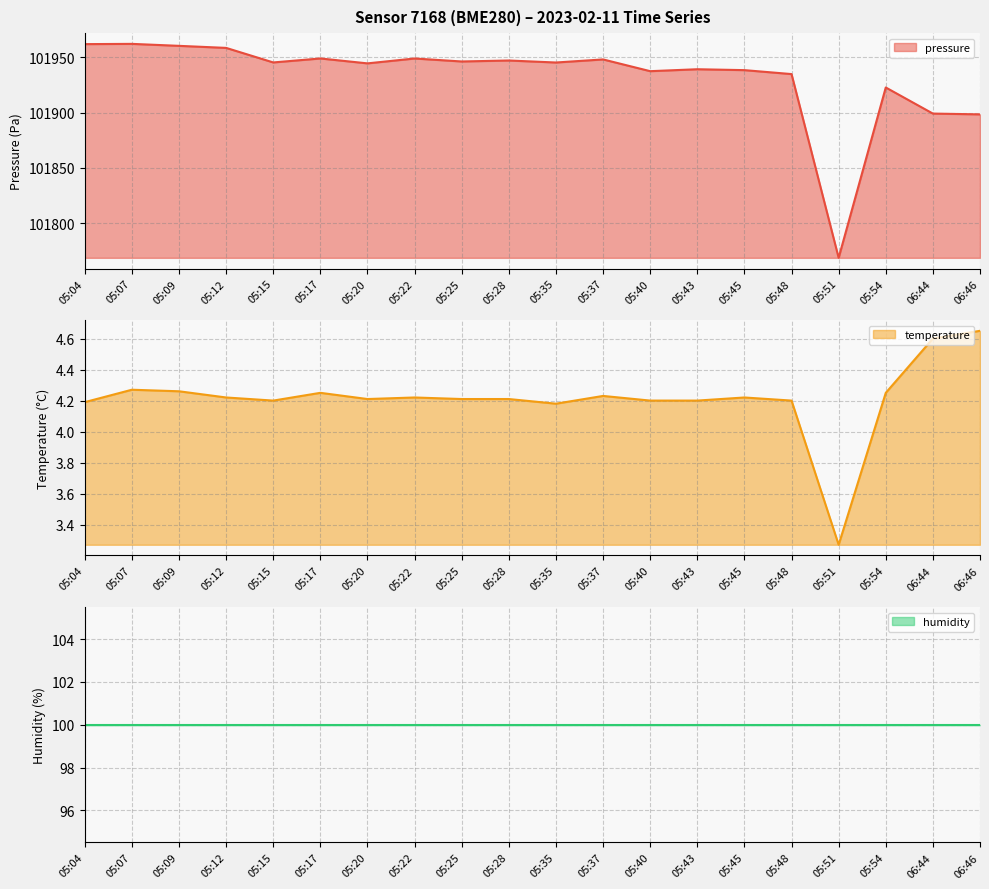

What is the sum of all pressure values?

2038654.1